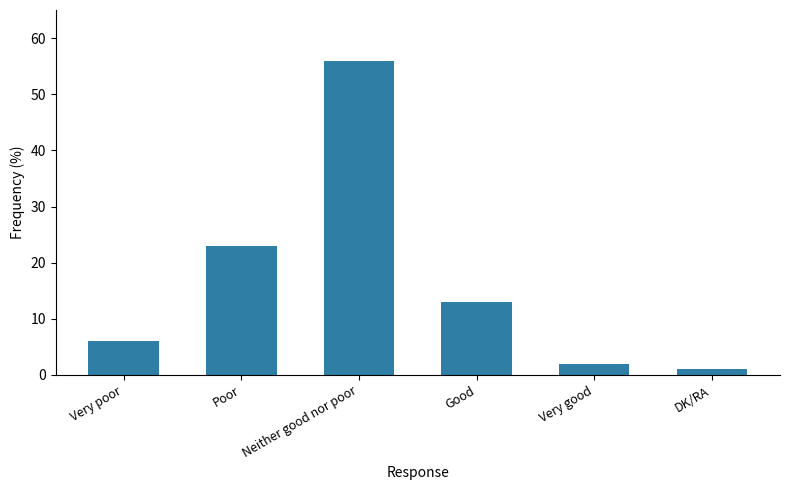

What is the difference between the maximum and minimum values?

55